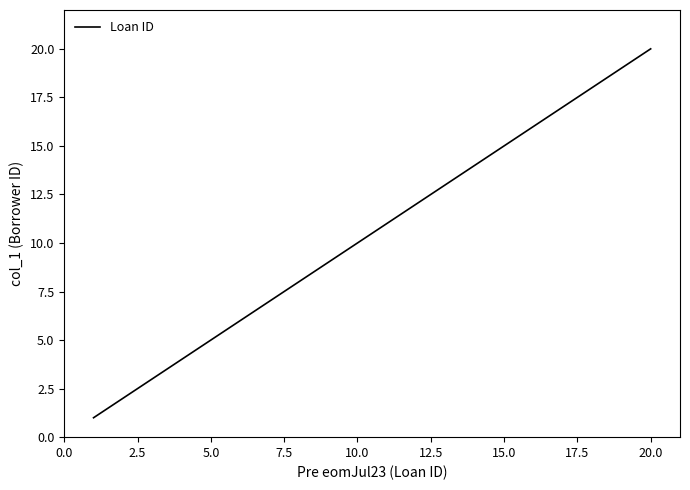

What is the greatest value displayed?

20